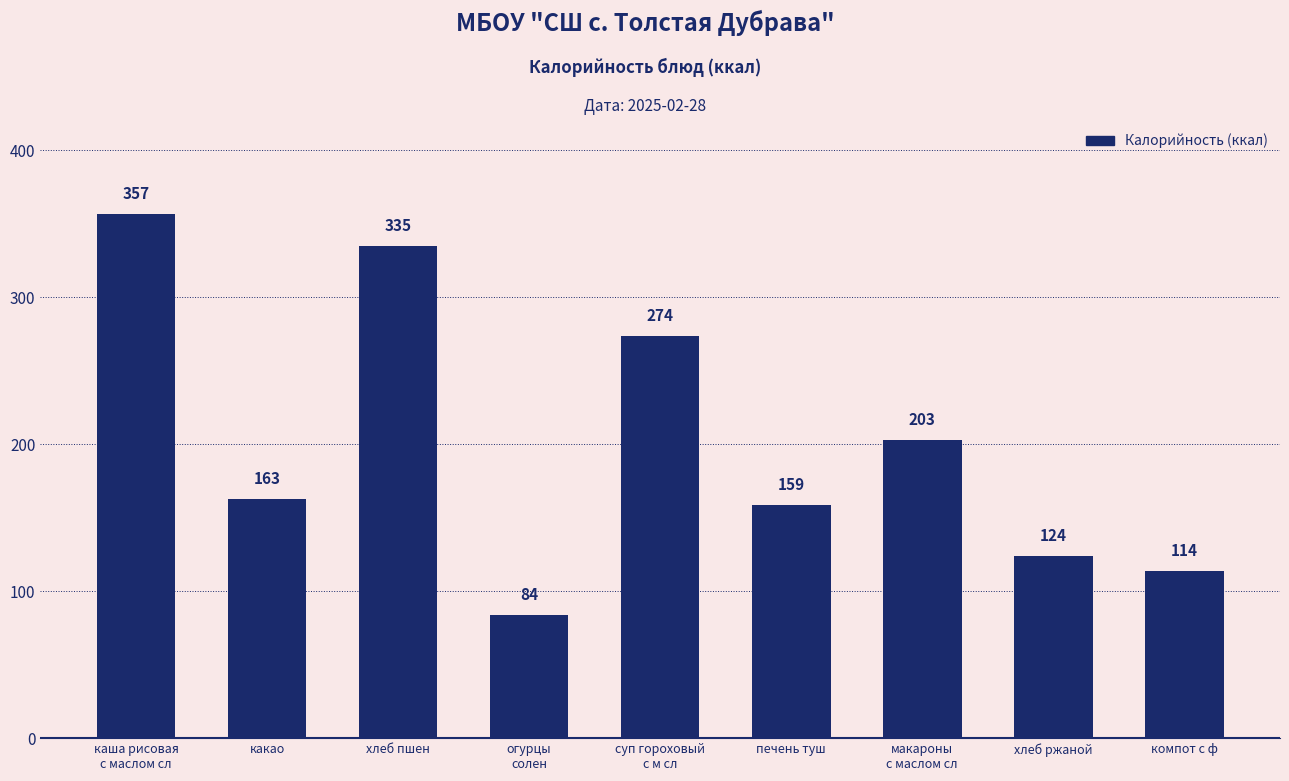

What is the difference between the values at печень туш and огурцы
солен?

75